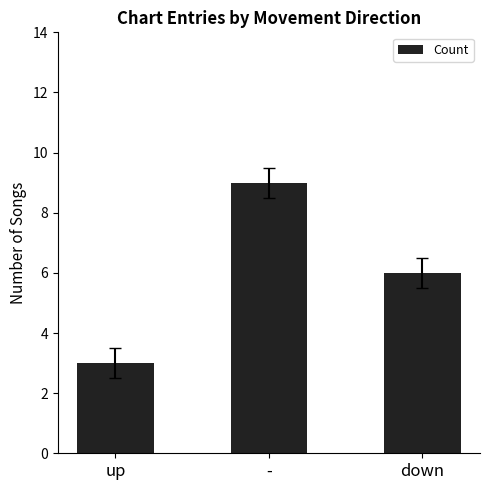

How many distinct data groups are displayed?

1